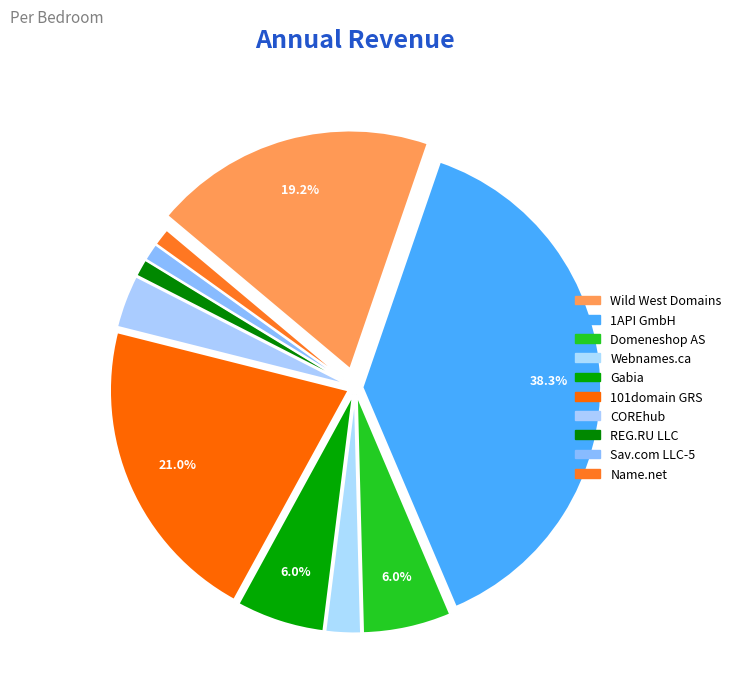

How many slices are in this pie chart?

10